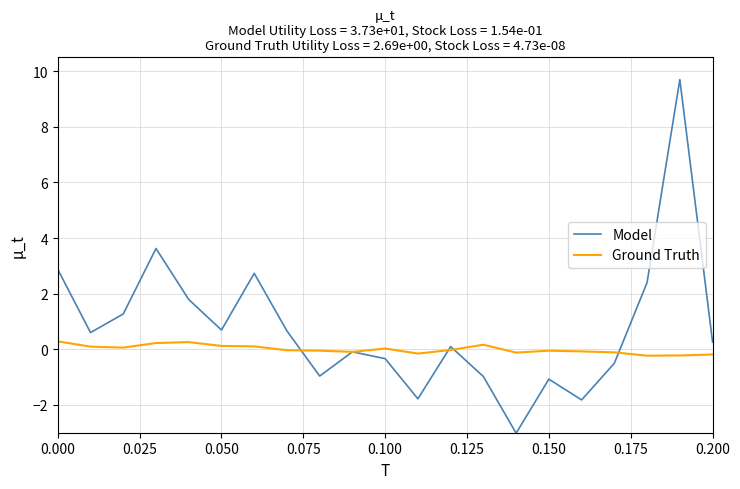

Which series has the largest total across all categories?

Model